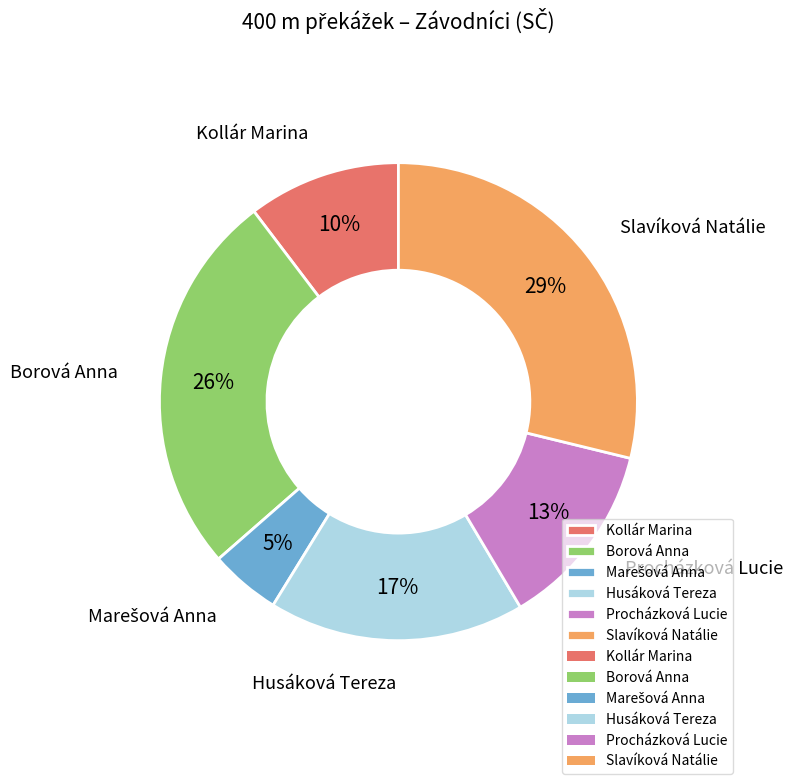

Combined, do Borová Anna and Husáková Tereza account for over 50%?

No